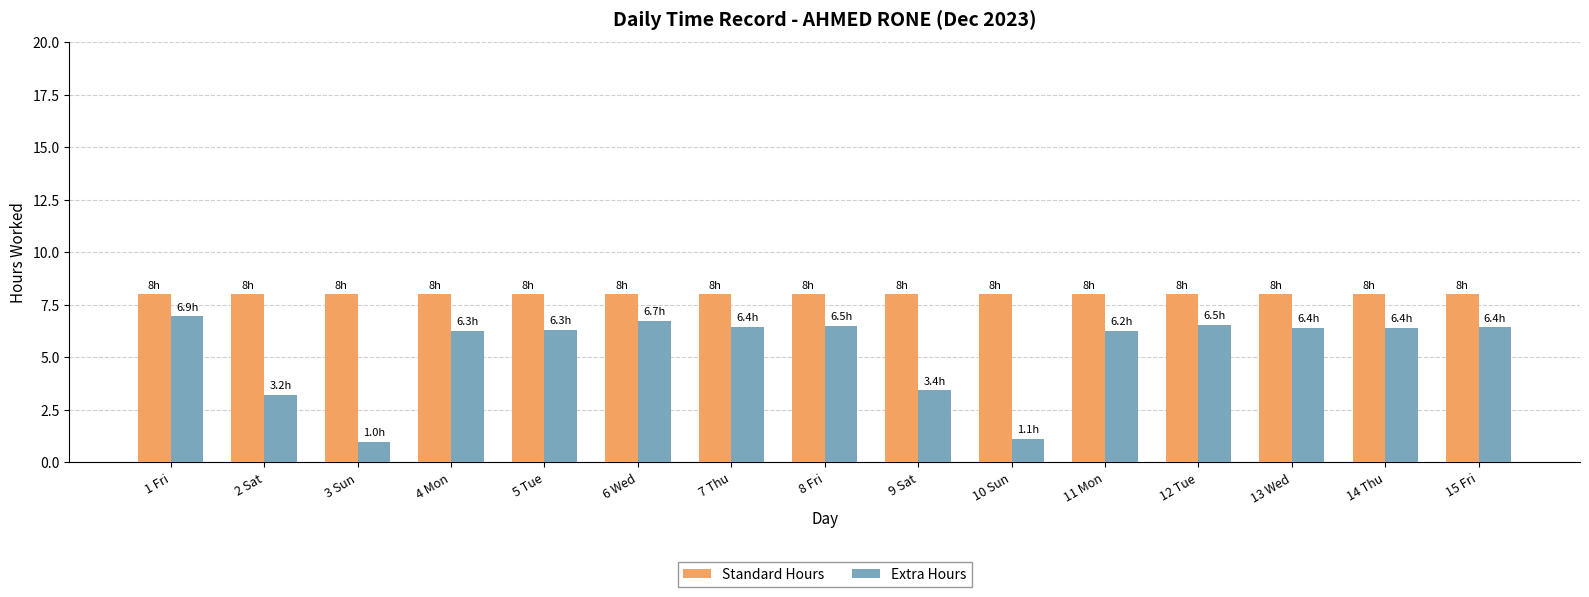

Rank the series by their average value, from highest to lowest.

Standard Hours, Extra Hours